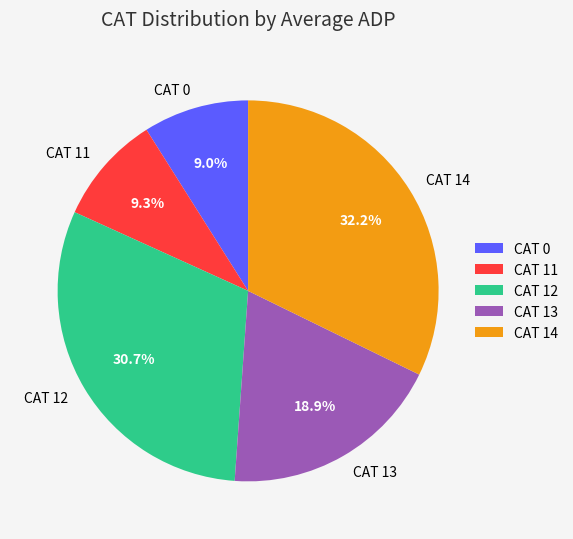

How much of the chart is everything except CAT 12?

69.3%